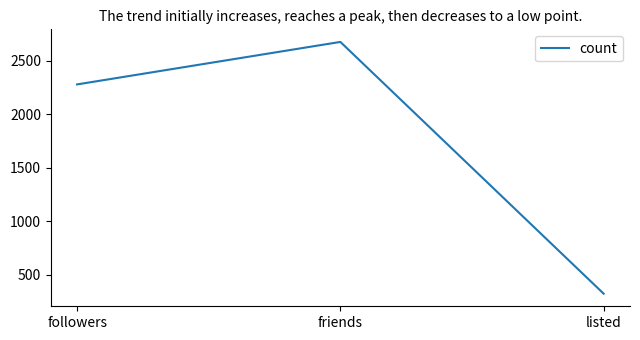

How many lines are shown in the chart?

1